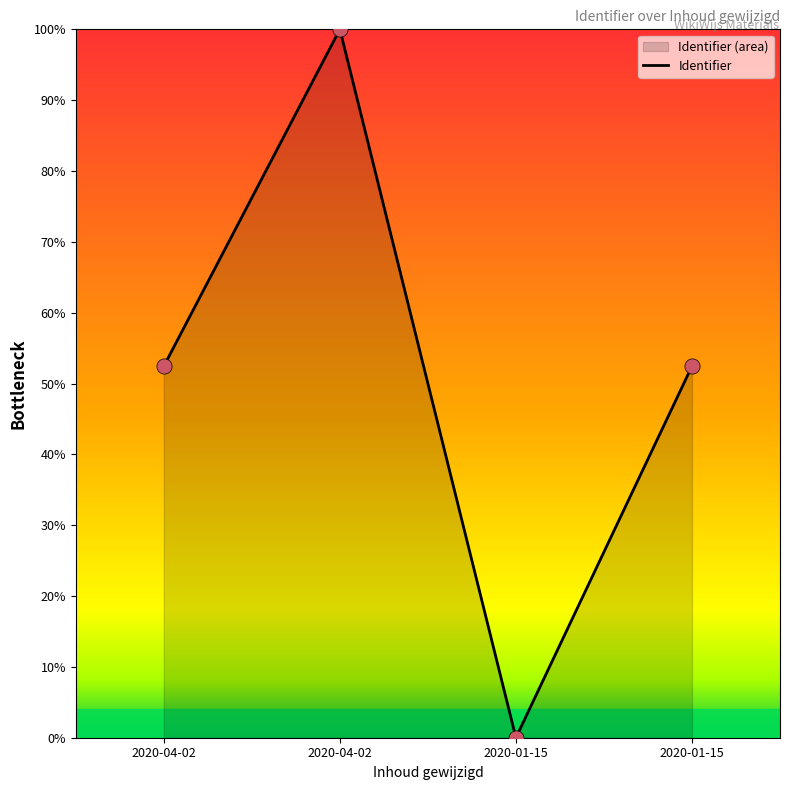

What is the ratio of the value at 2020-04-02 to the value at 2020-01-15?

1.9